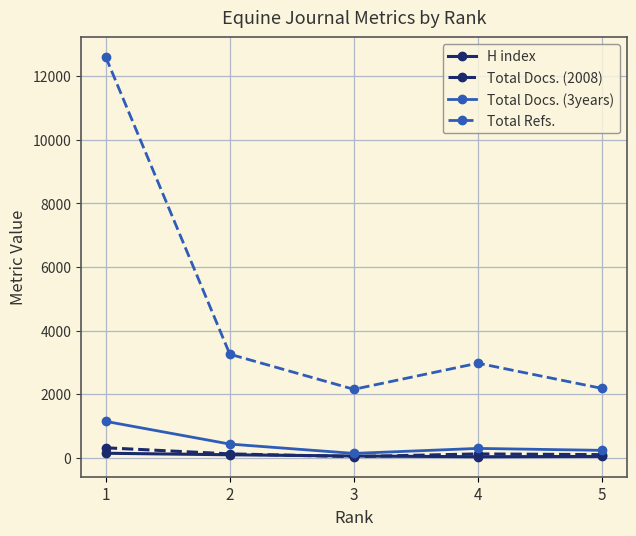

Read the Total Refs. value at 4, to the nearest 10.

2980